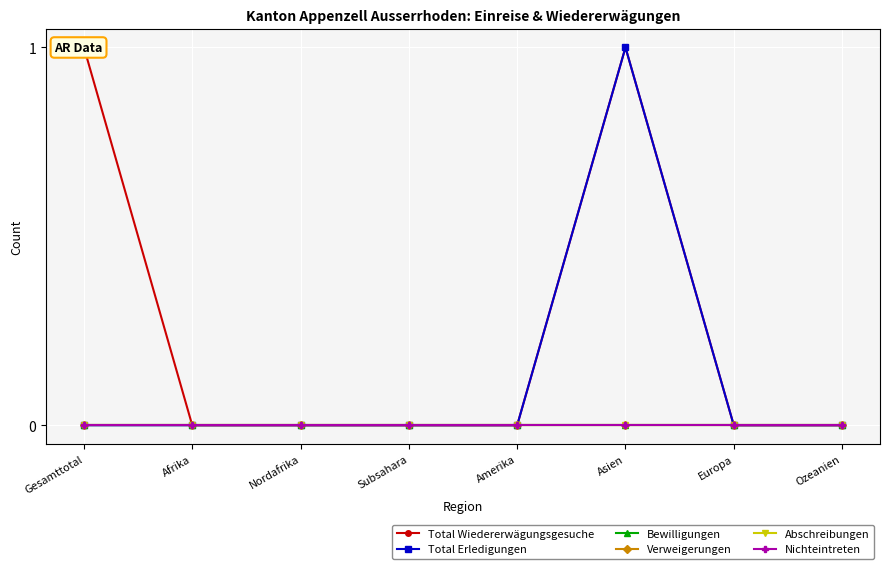

The value of Nichteintreten at Asien is 0. True or false?

True